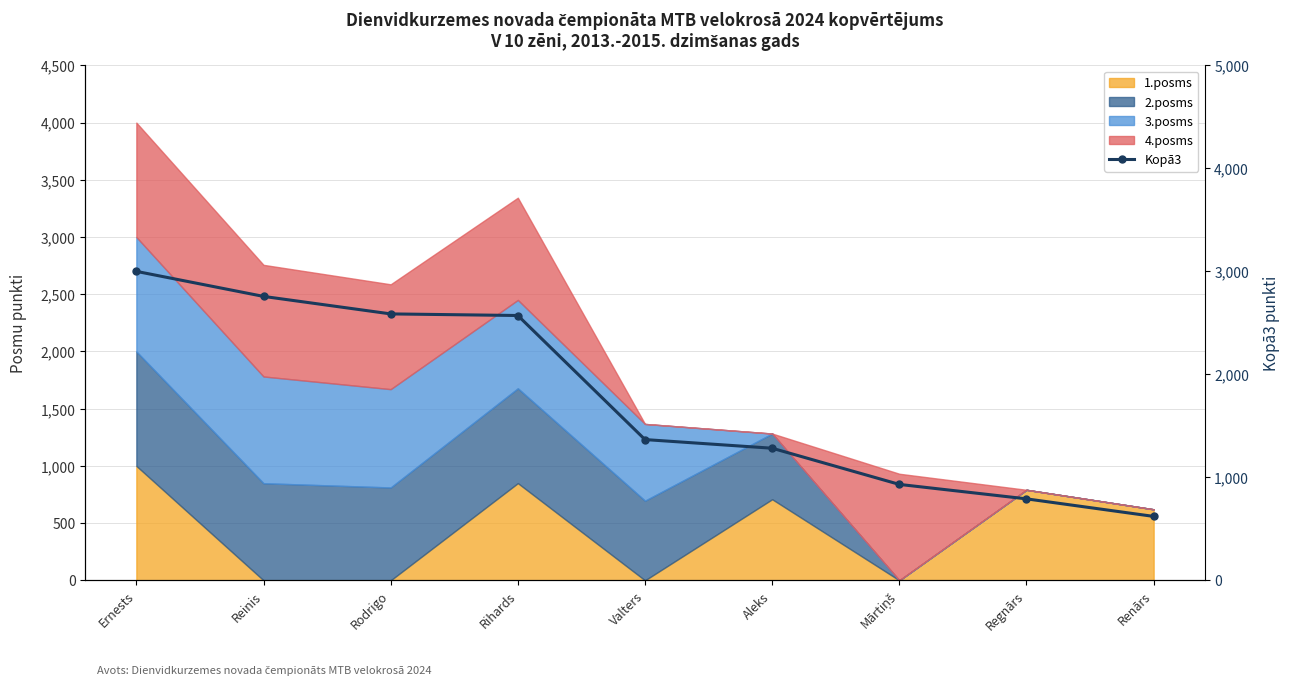

Reading left to right, list all the values displayed in this chart.

3000.0	2756.9	2586.9	2571.4	1366.7	1282.7	931.3	791.0	620.6